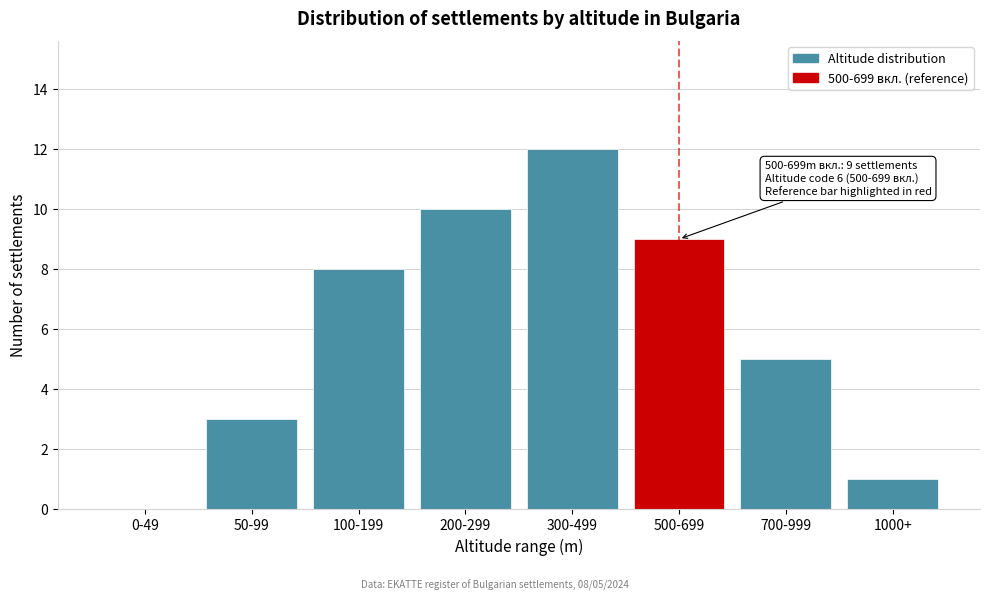

Reading left to right, list all the values displayed in this chart.

0-49=0	50-99=3	100-199=8	200-299=10	300-499=12	500-699=9	700-999=5	1000+=1